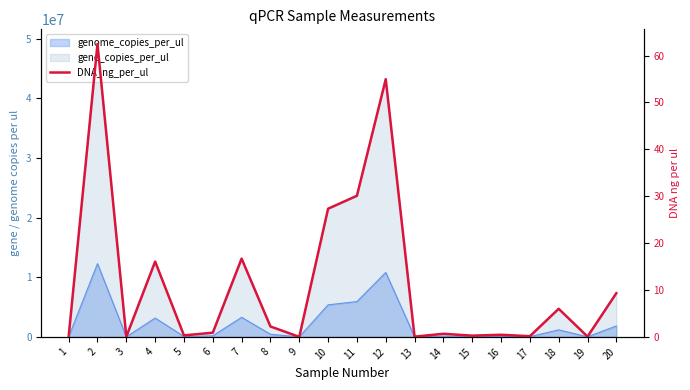

What is the sum of all values?

228.0